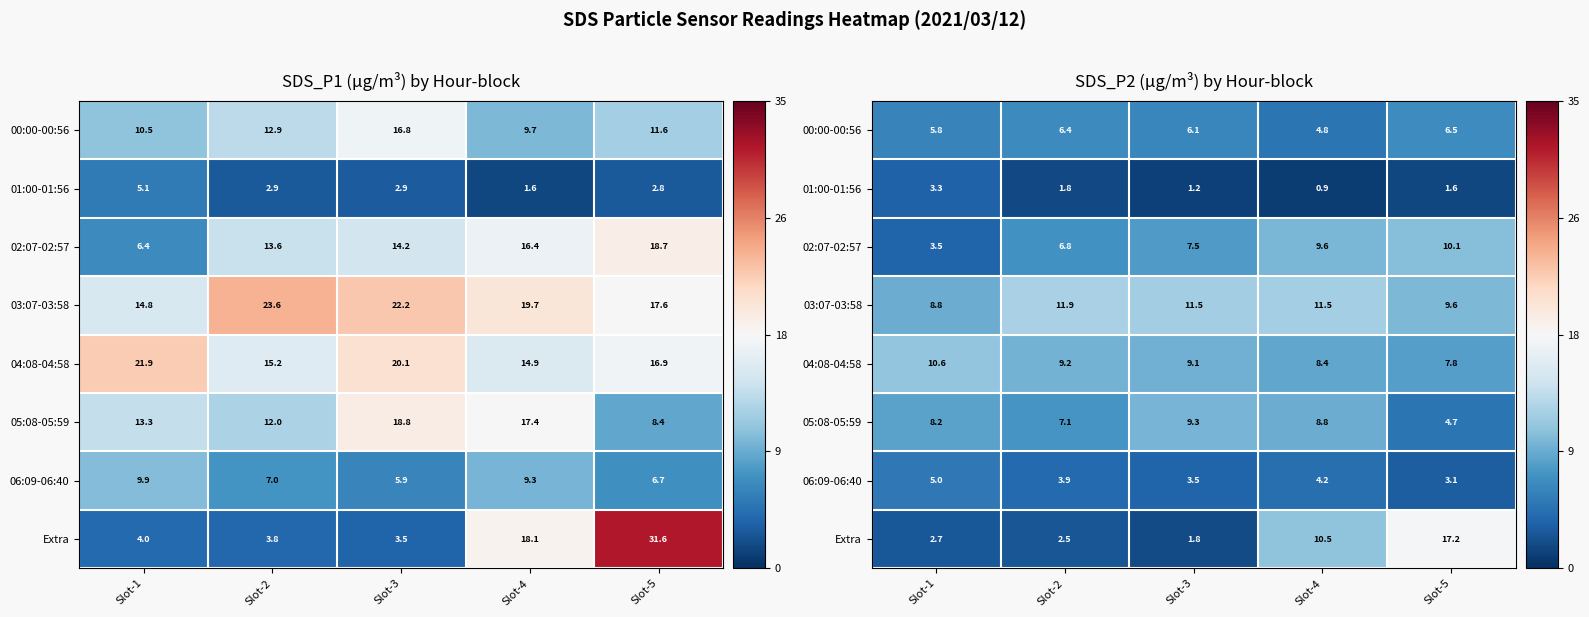

True or false: 03:07-03:58 has a value of -0.1 at Slot-4.

False